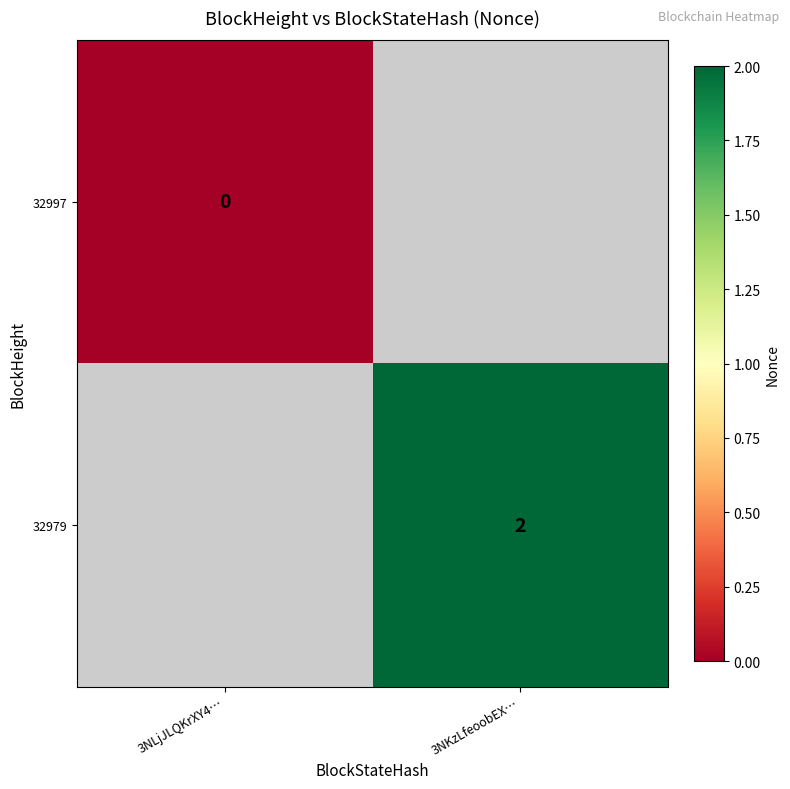

The value of 32979 at 3NKzLfeoobEX… is 1. True or false?

False